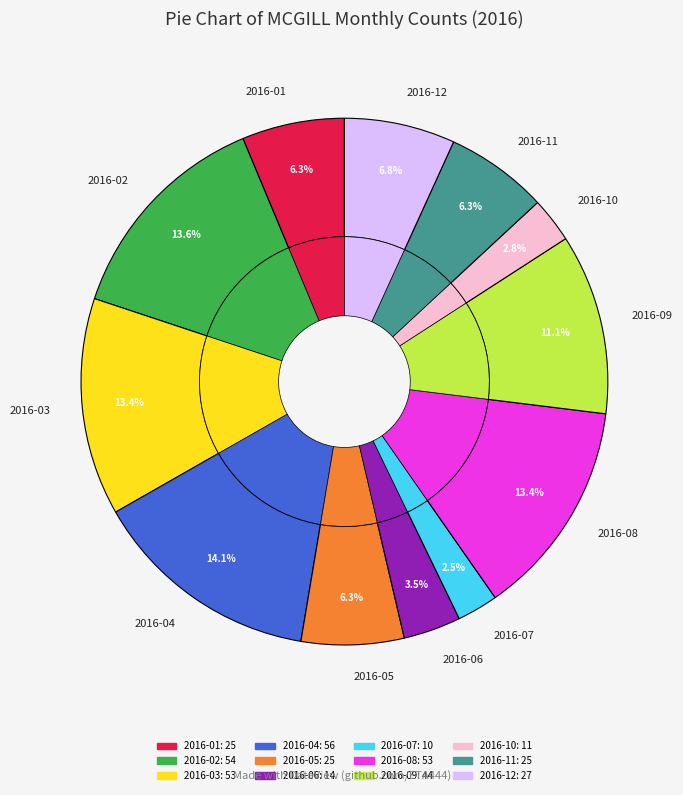

What is the change in value from 2016-03 to 2016-04?

+3